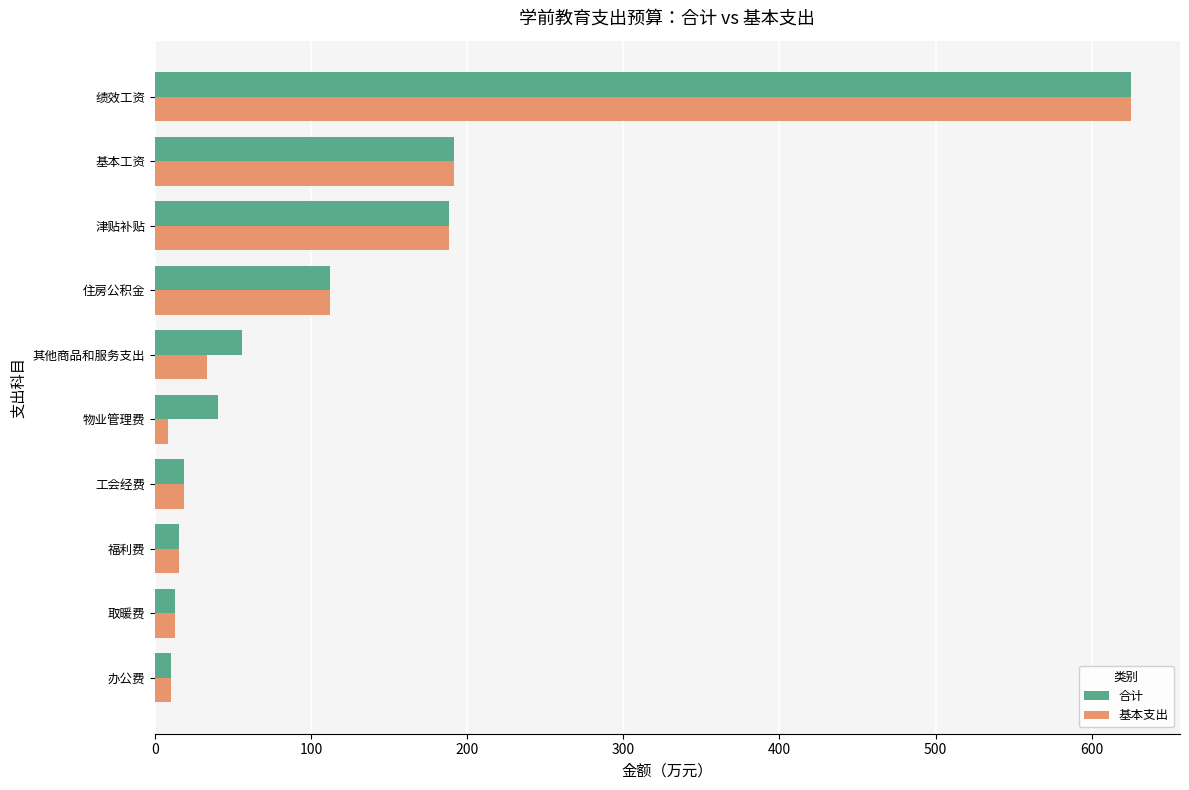

Read the 合计 value at 其他商品和服务支出.

55.7